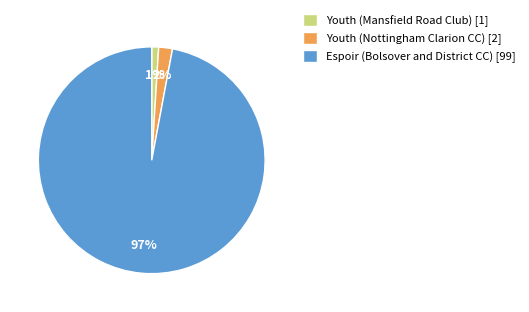

To the nearest percent, what is the difference between the largest and smallest slice percentages?

96%